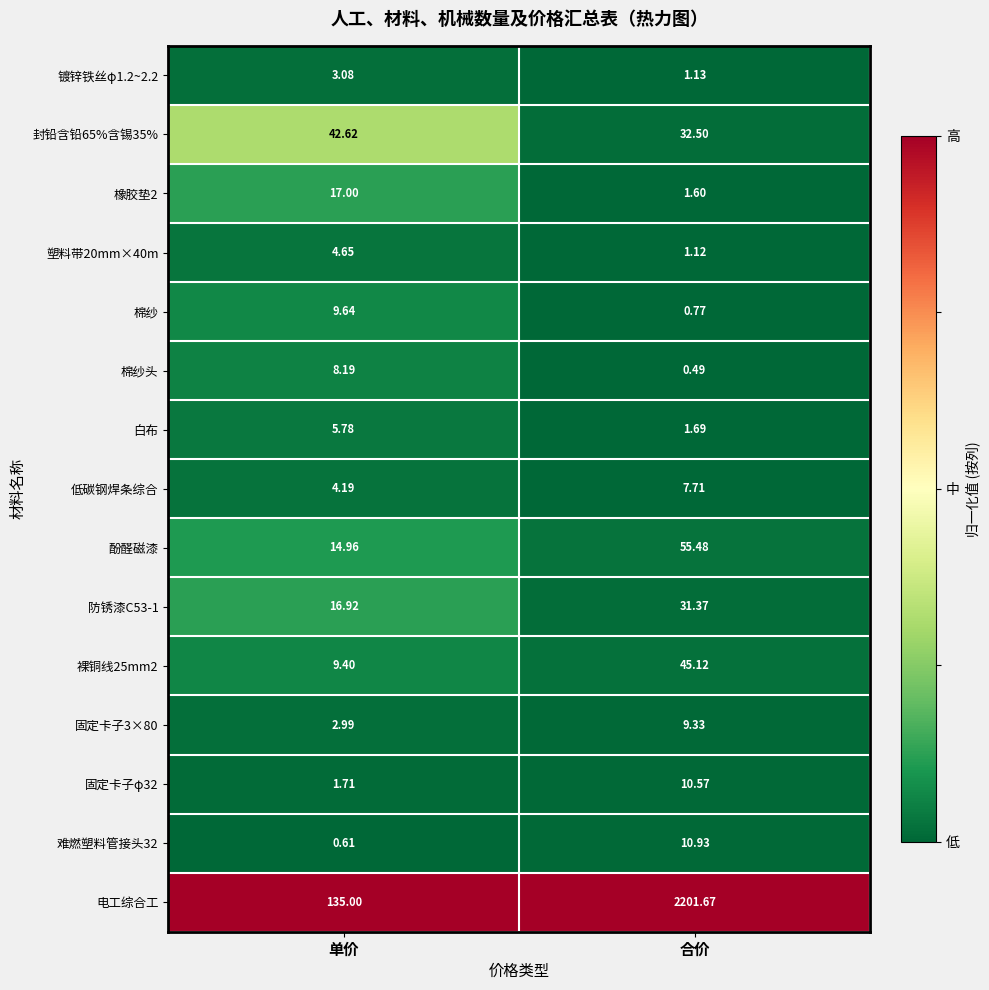

Where is 固定卡子3×80 nearest to the value 6?

单价